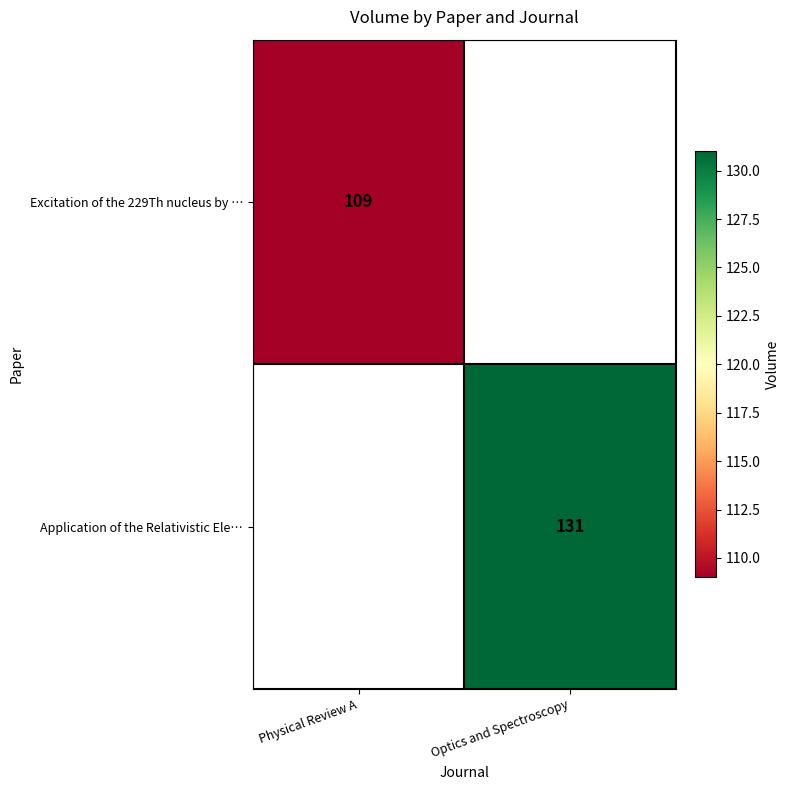

True or false: Application of the Relativistic Ele… has a value of 49 at Optics and Spectroscopy.

False